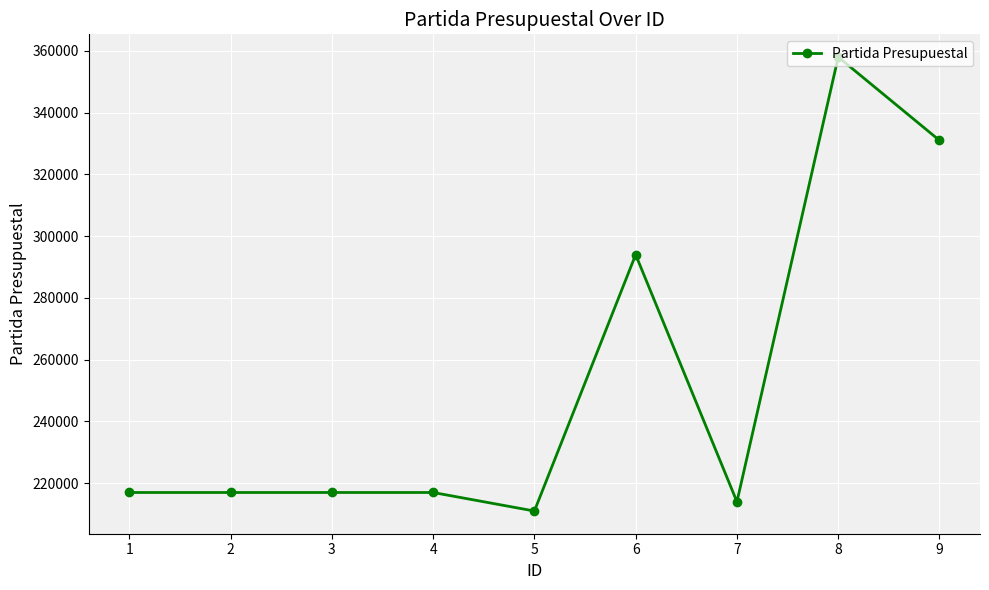

What is the value of the 6th point from the left?

294001